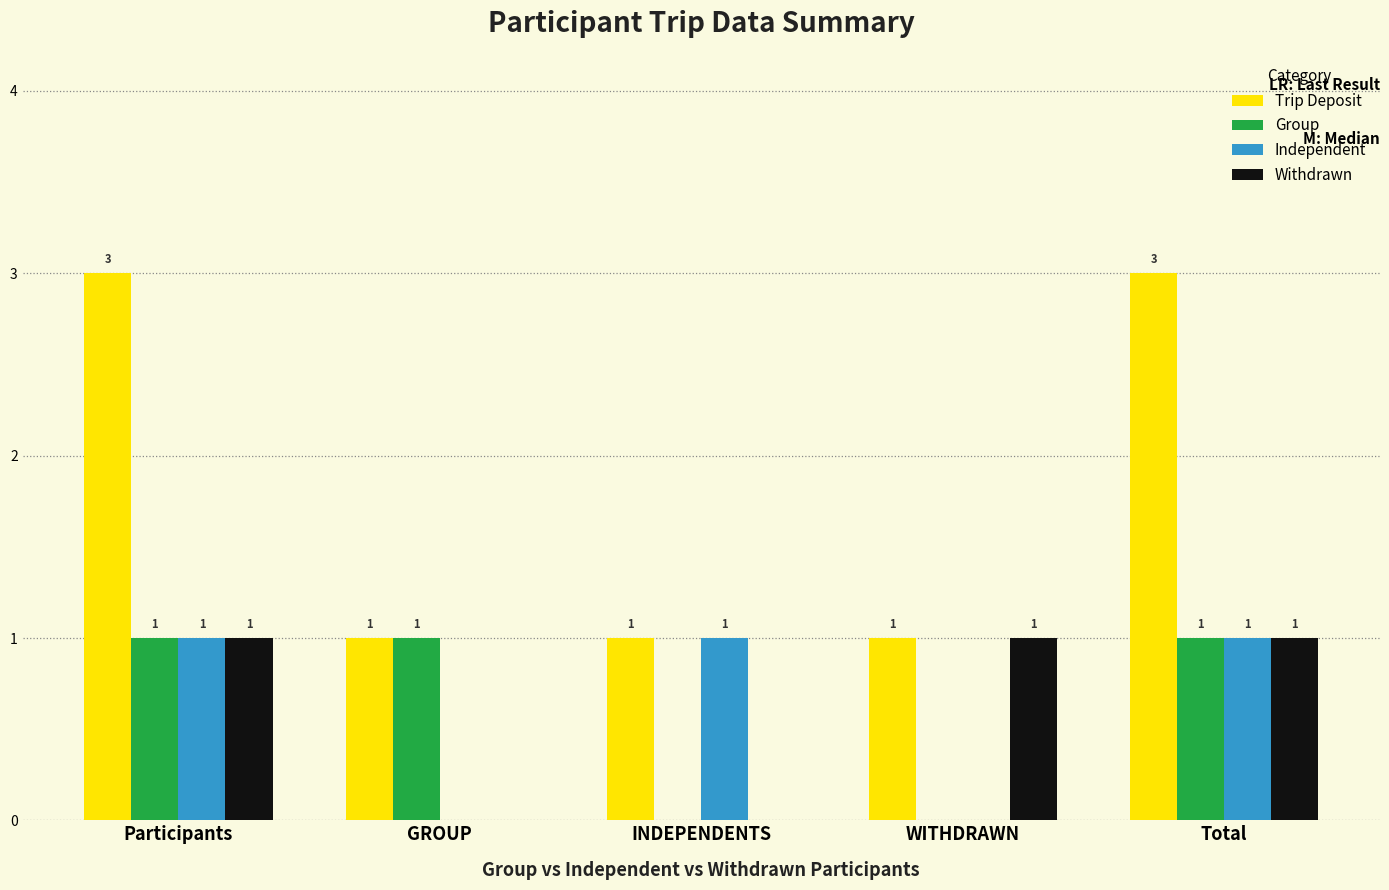

Which series has the largest total across all categories?

Trip Deposit